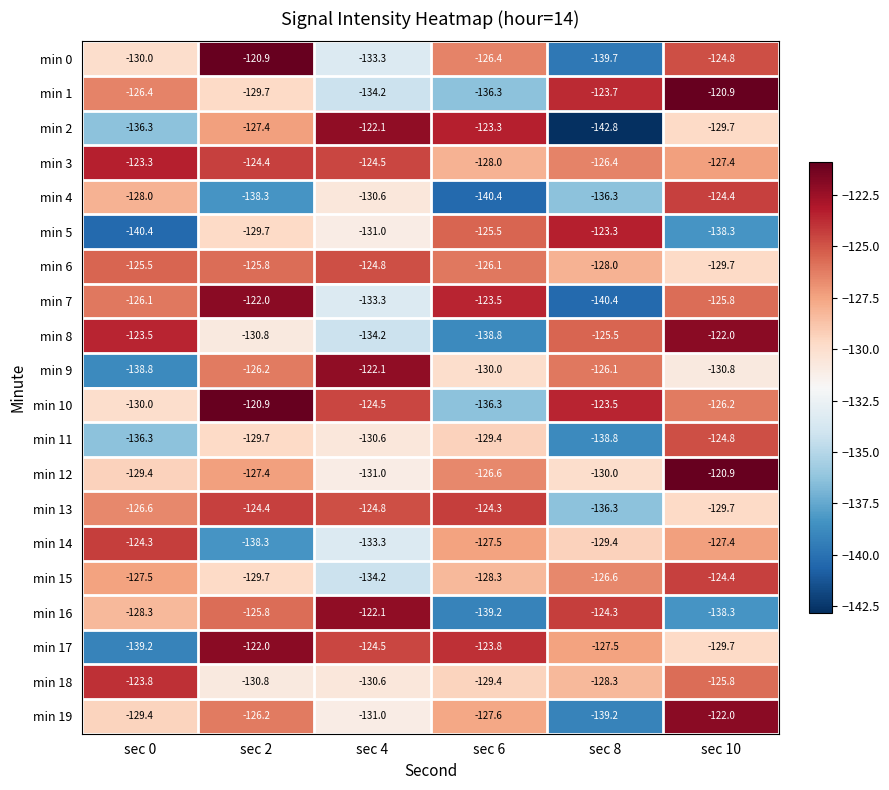

What is the highest value of the min 1 series?

-120.9